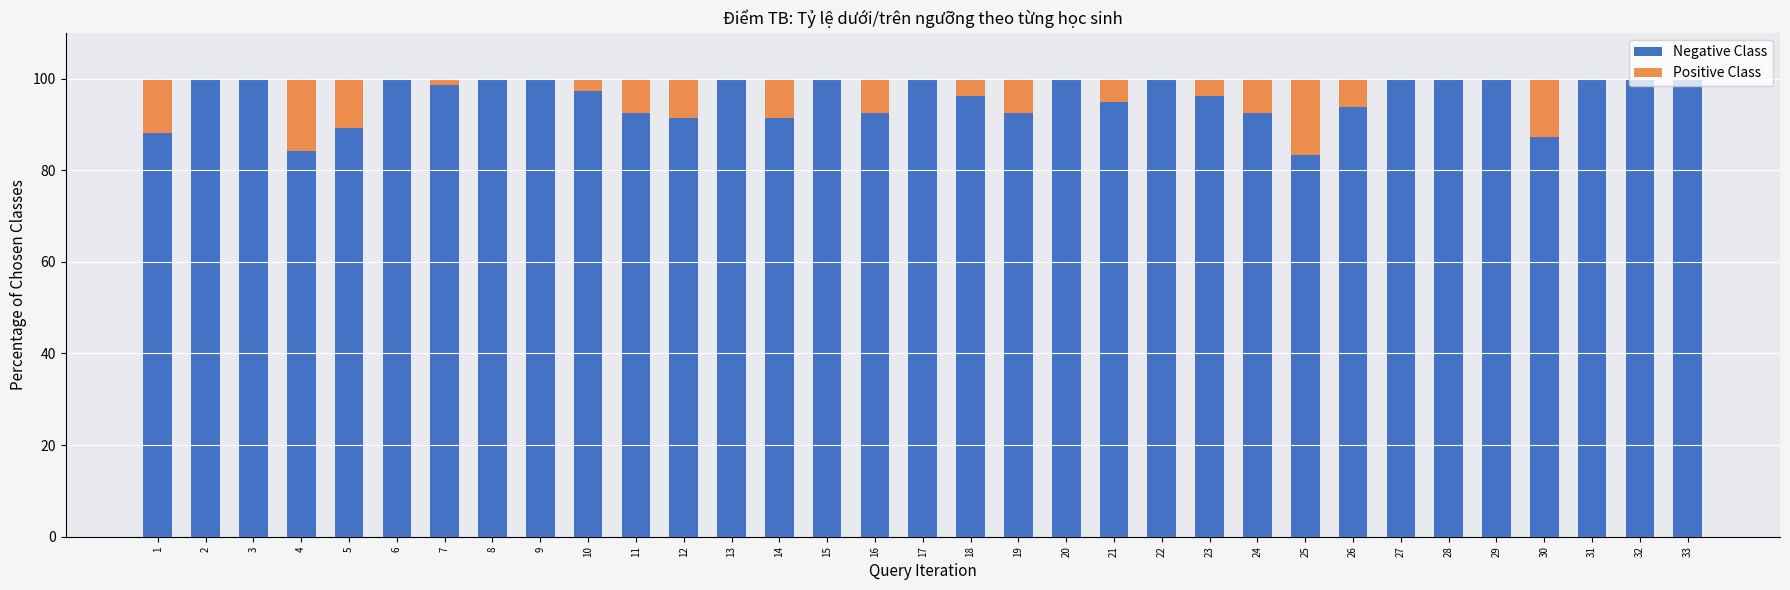

What is the total value across all series at 28?

100.0